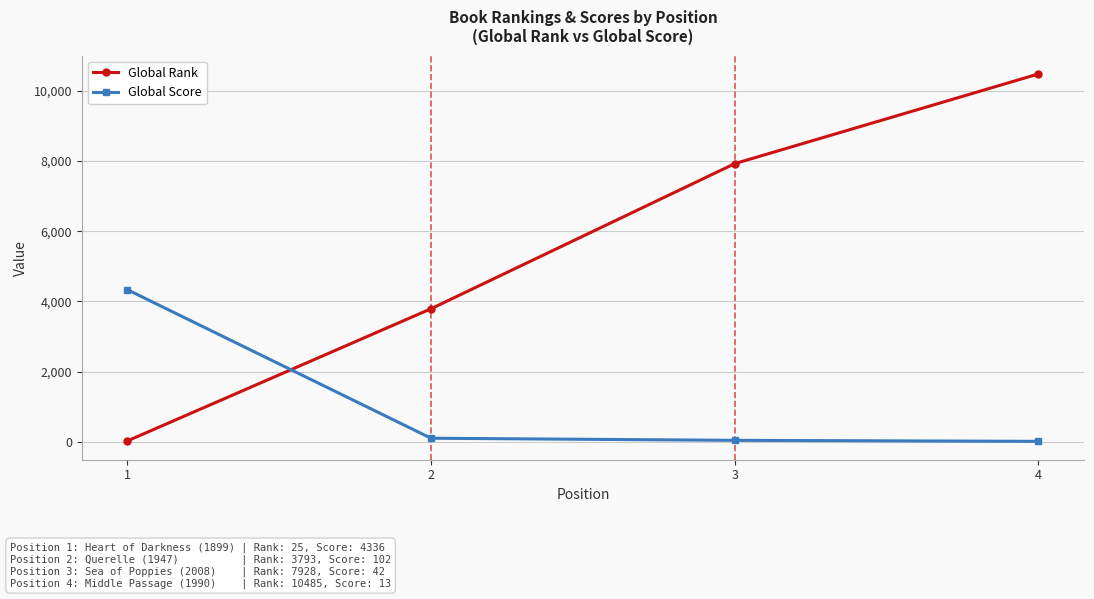

What is the value of the Global Rank point at the 3rd from the left?

7928